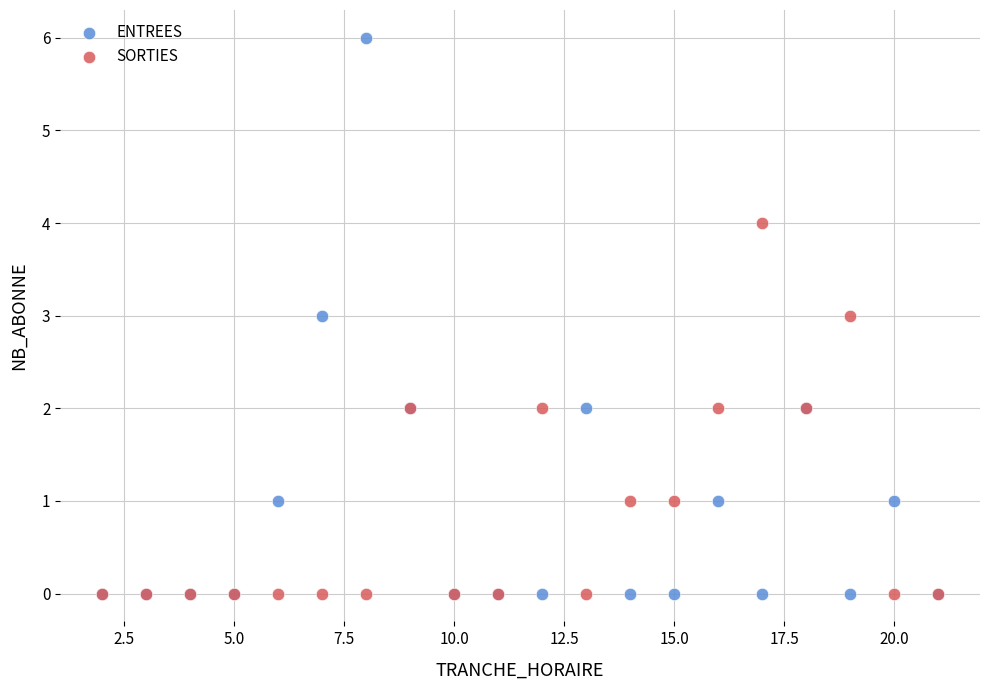

Which series contains the highest Y value?

ENTREES